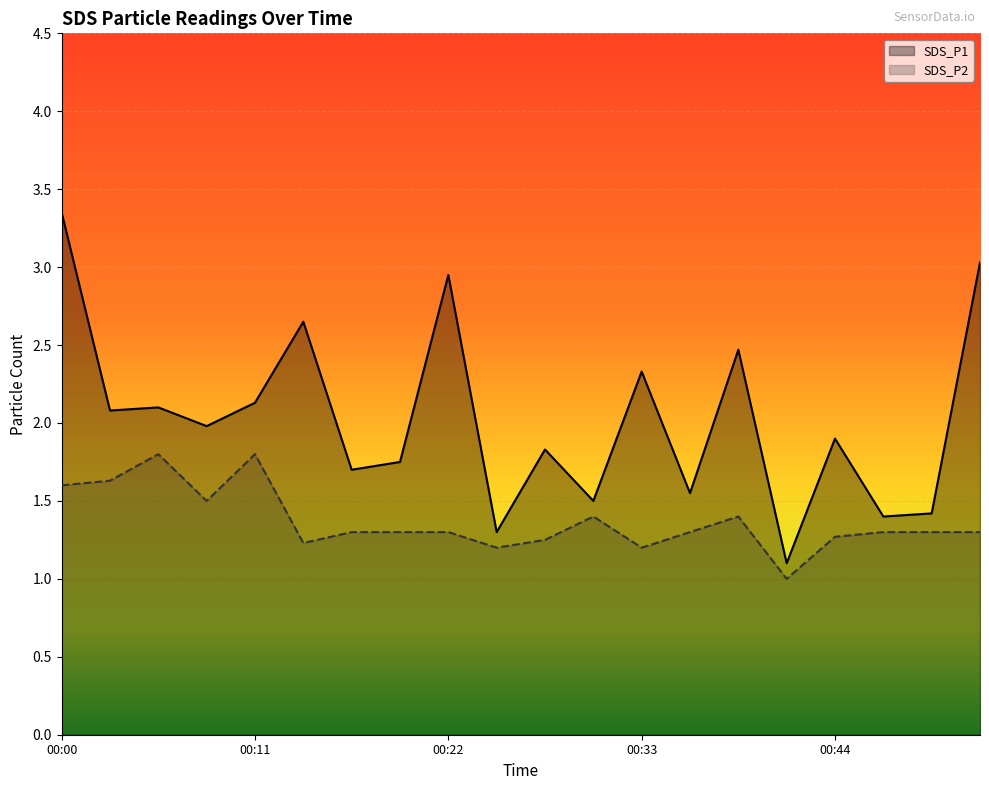

The SDS_P2 series shows 1.6 at 00:02. True or false?

True